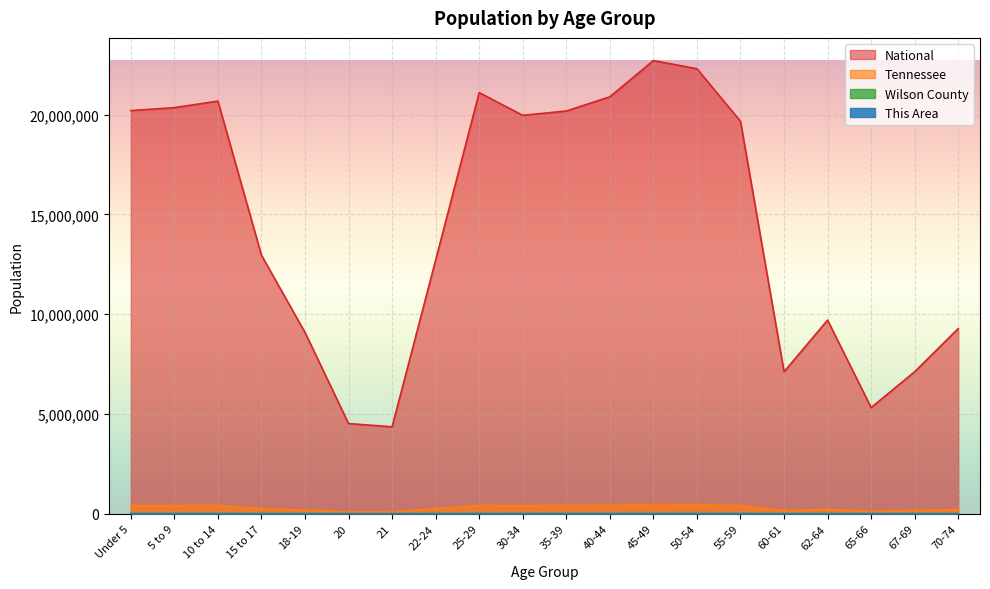

Reading left to right, what are all the values shown in this chart?

This Area: 344	365	314	160	107	70	49	168	300	322	309	261	291	314	274	90	193	88	134	190
Wilson County: 7318	8051	8357	4835	2753	1238	1077	3229	6030	7077	8380	8774	9651	8921	7603	2813	4018	2190	2904	3524
Tennessee: 407813	412181	418941	257066	180120	89380	86356	250508	417683	406314	423622	430508	467087	459349	414991	155235	215489	119944	160594	206536
National: 20201362	20348657	20677194	12954254	9086089	4519129	4354294	12712576	21101849	19962099	20179642	20890964	22708591	22298125	19664805	7113727	9704197	5319902	7115361	9278166